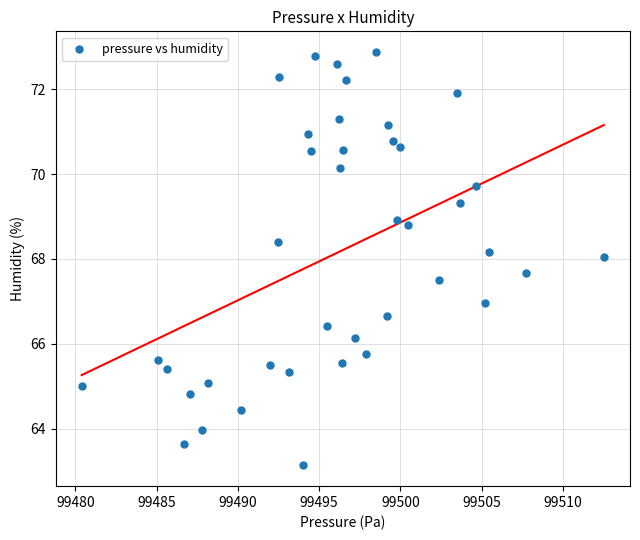

What is the range of X values (max minus min)?

32.1